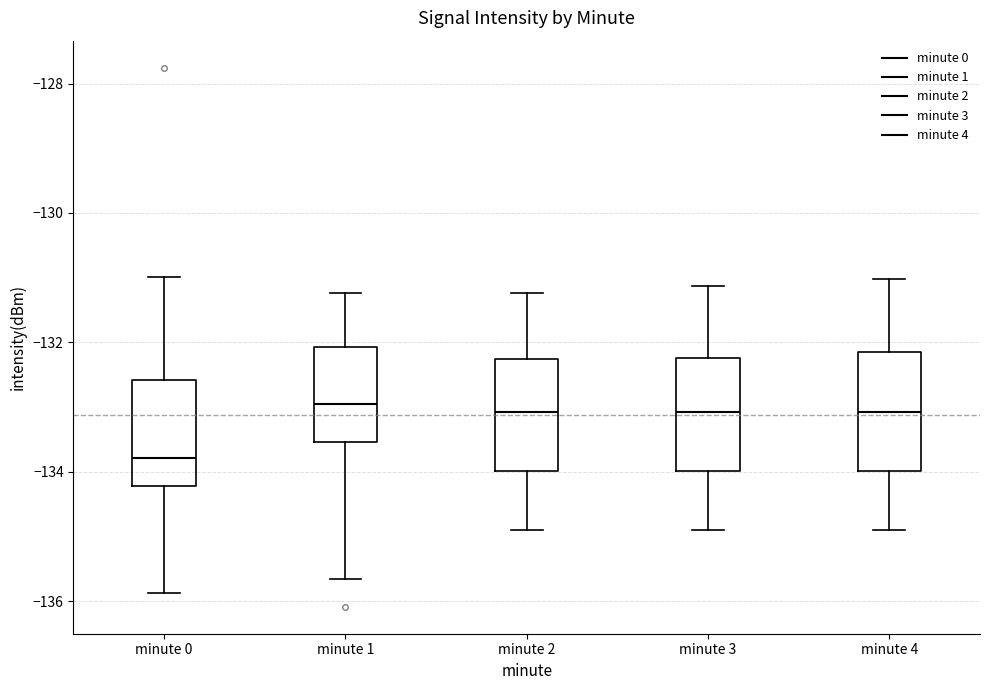

Reading left to right, read every box against the y-axis: the position of its median line, the range the box covers, and the ends of its whiskers. The values are not printed on the chart, so give them approximately, as read against the axis.

minute 0: median -133.8, box -134.2 to -132.6, whiskers -135.8 to -131.0
minute 1: median -133.0, box -133.6 to -132.0, whiskers -135.6 to -131.2
minute 2: median -133.0, box -134.0 to -132.2, whiskers -135.0 to -131.2
minute 3: median -133.0, box -134.0 to -132.2, whiskers -135.0 to -131.2
minute 4: median -133.0, box -134.0 to -132.2, whiskers -135.0 to -131.0